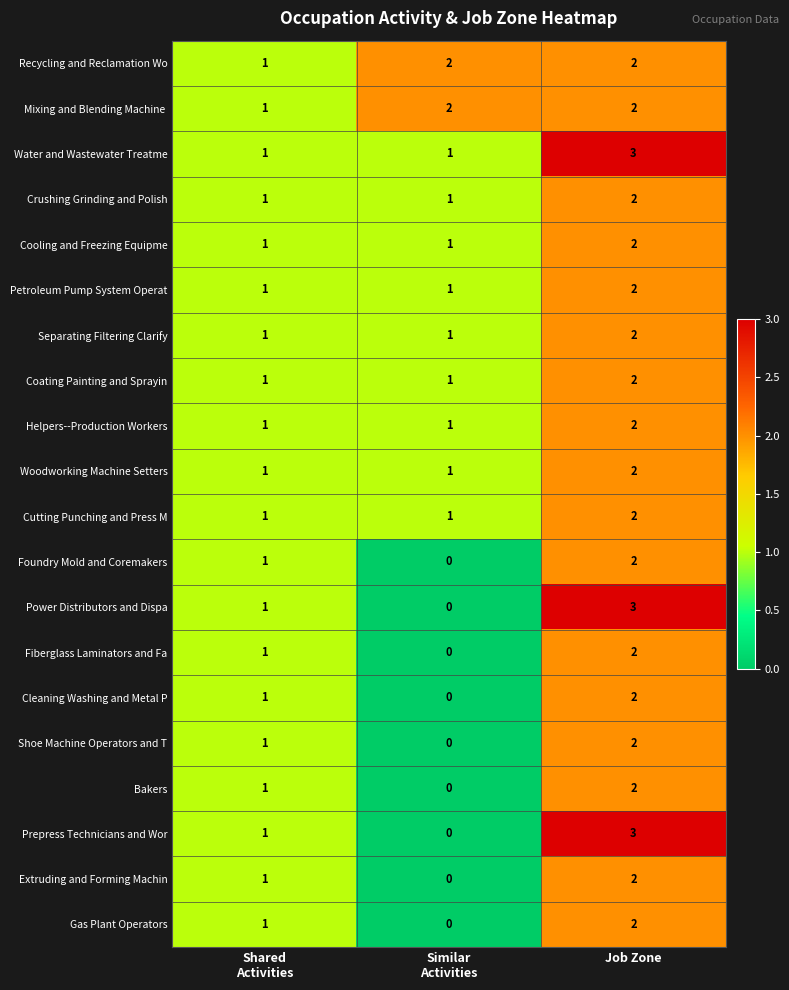

What is the sum of all Helpers--Production Workers values?

4